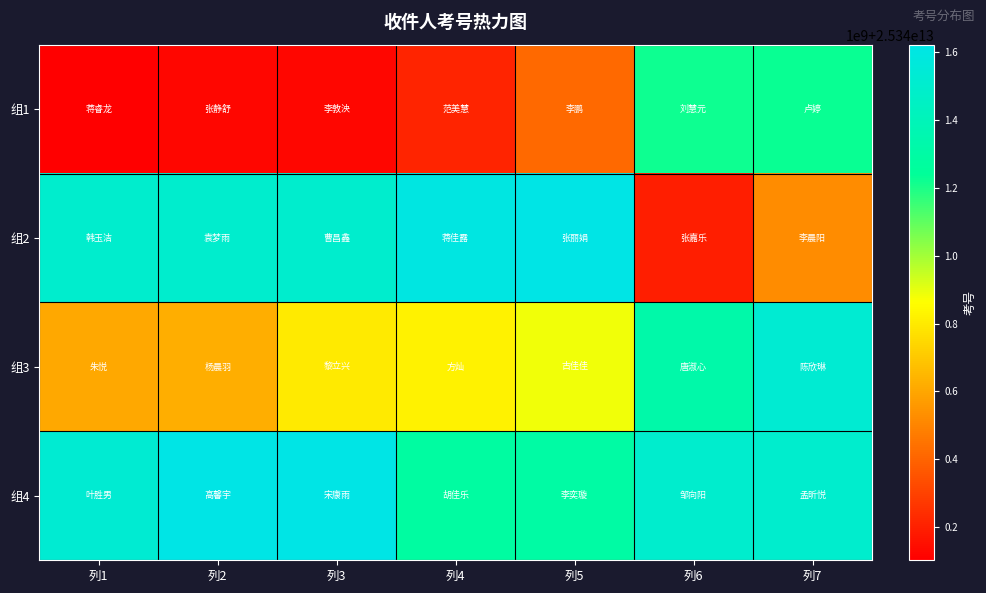

How many distinct data groups are displayed?

4